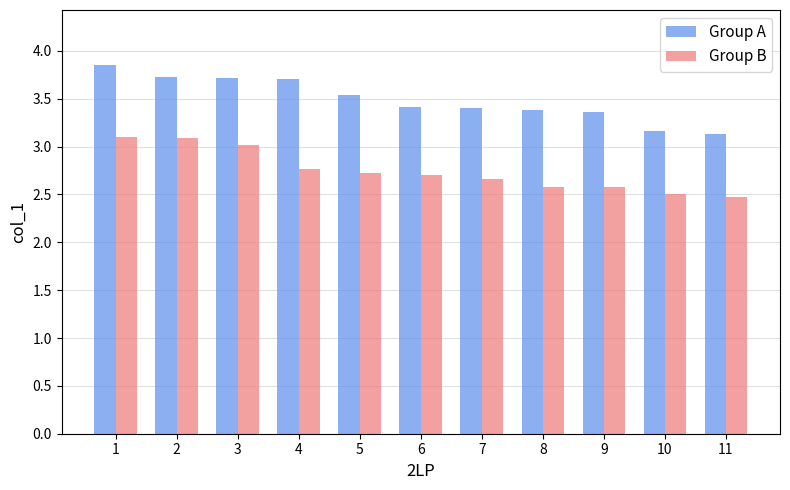

Is it true that Group A equals 5.9 at 7?

False